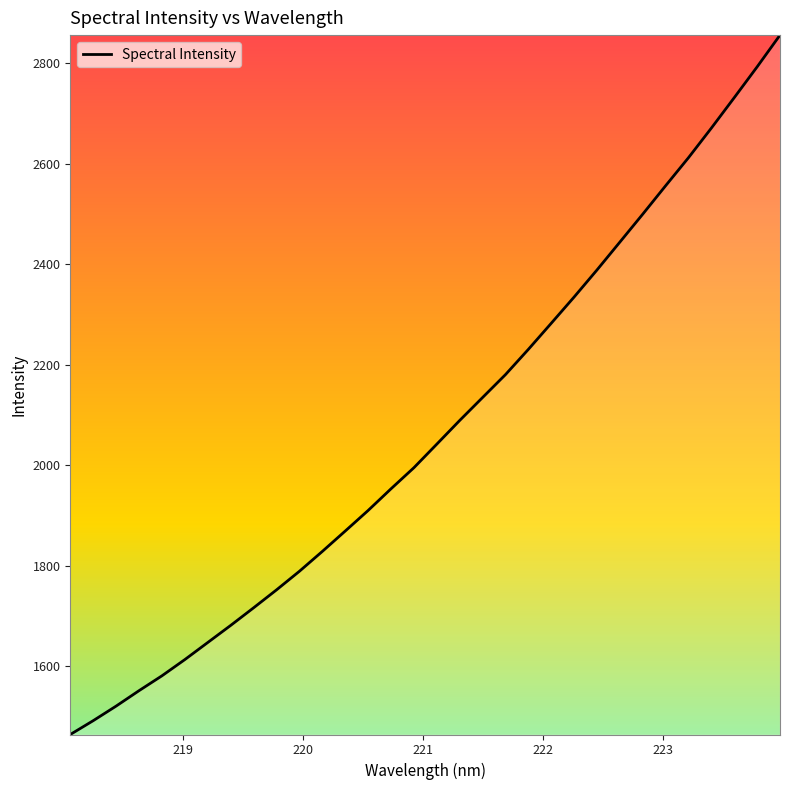

What is the difference between the maximum and minimum values?

1392.2